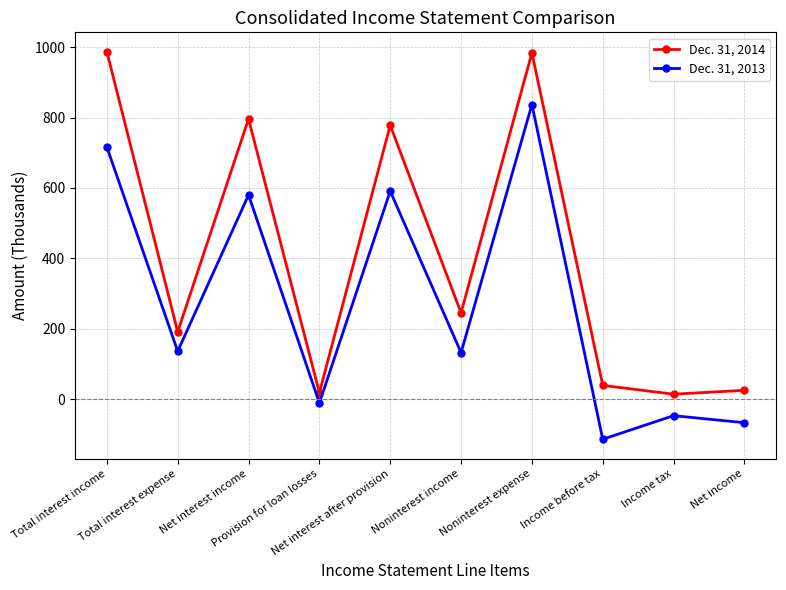

True or false: Dec. 31, 2014 has a value of 342 at Total interest expense.

False